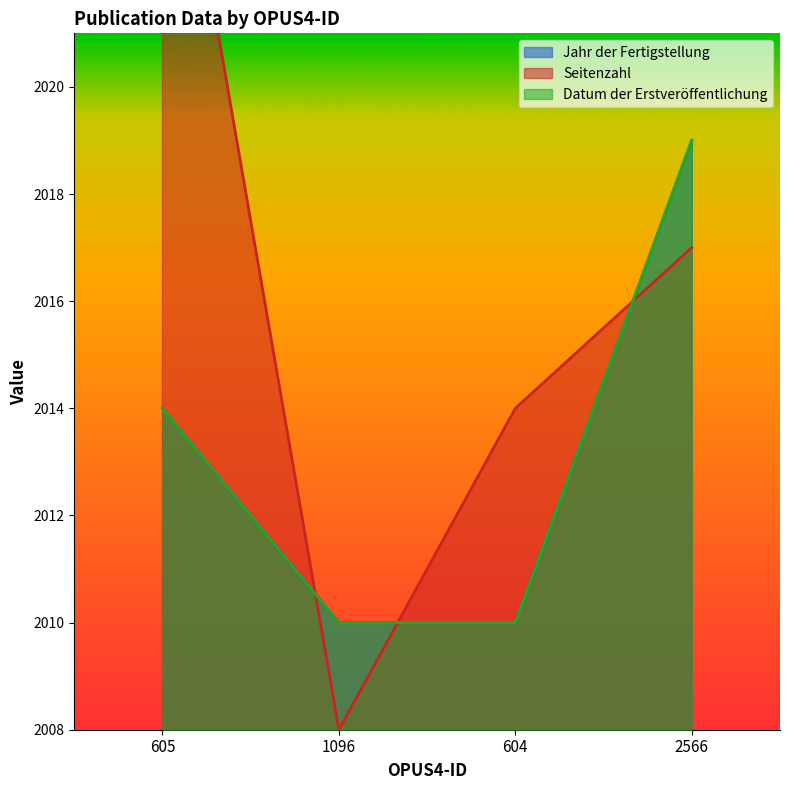

Is it true that Datum der Erstveröffentlichung equals 2010 at 604?

True